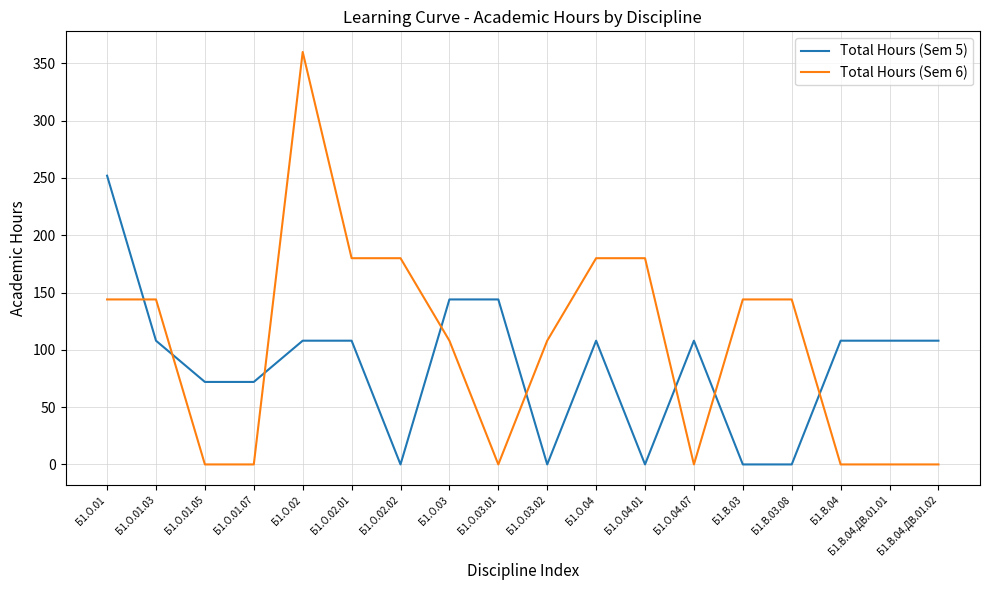

The value of Total Hours (Sem 6) at Б1.В.04 is 135. True or false?

False